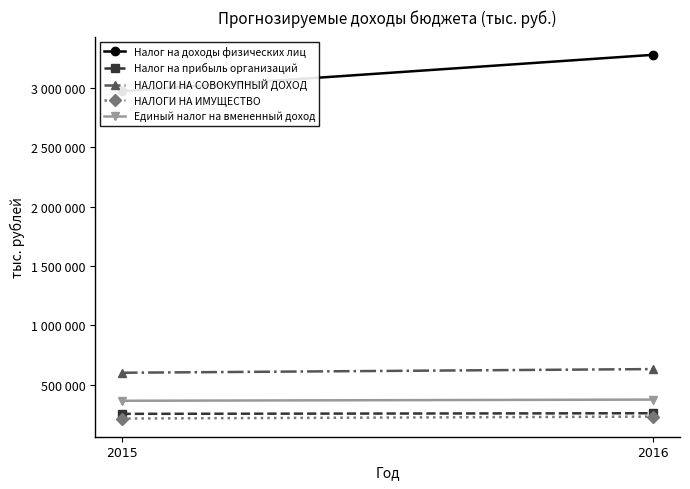

Reading left to right, what are all the values shown in this chart?

Налог на доходы физических лиц: 2972079	3278053
Налог на прибыль организаций: 255000	260000
НАЛОГИ НА СОВОКУПНЫЙ ДОХОД: 601025	631925
НАЛОГИ НА ИМУЩЕСТВО: 215500	232000
Единый налог на вмененный доход: 365000	375000